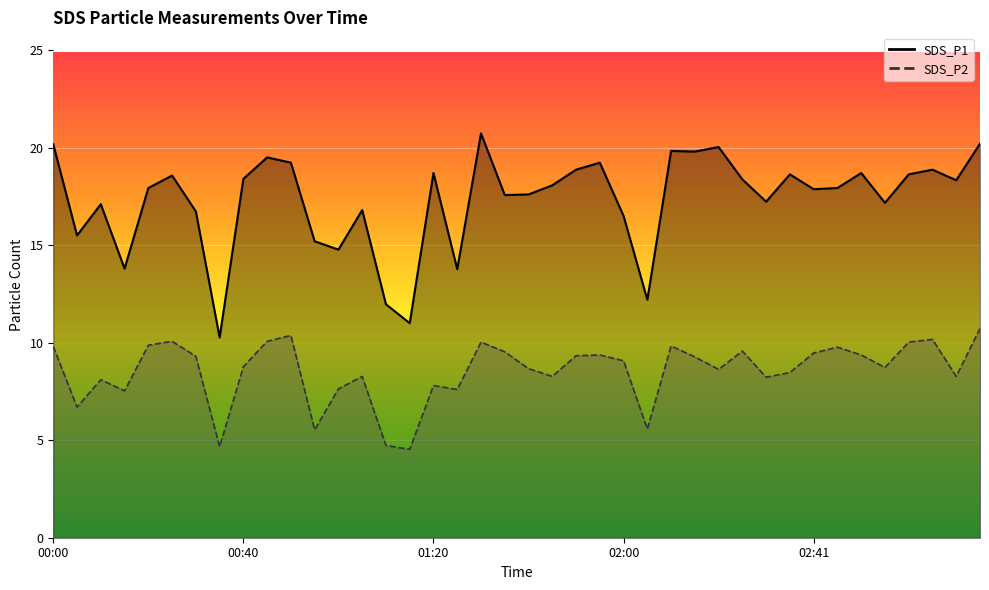

What are all the series names shown in the legend?

SDS_P1, SDS_P2